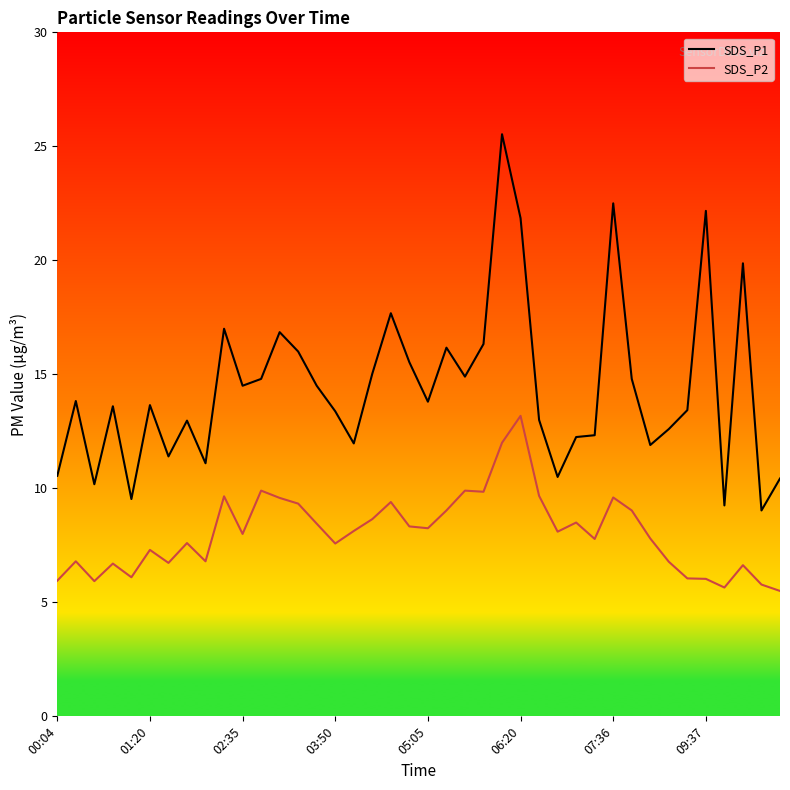

Rank the series by their maximum value, from lowest to highest.

SDS_P2, SDS_P1